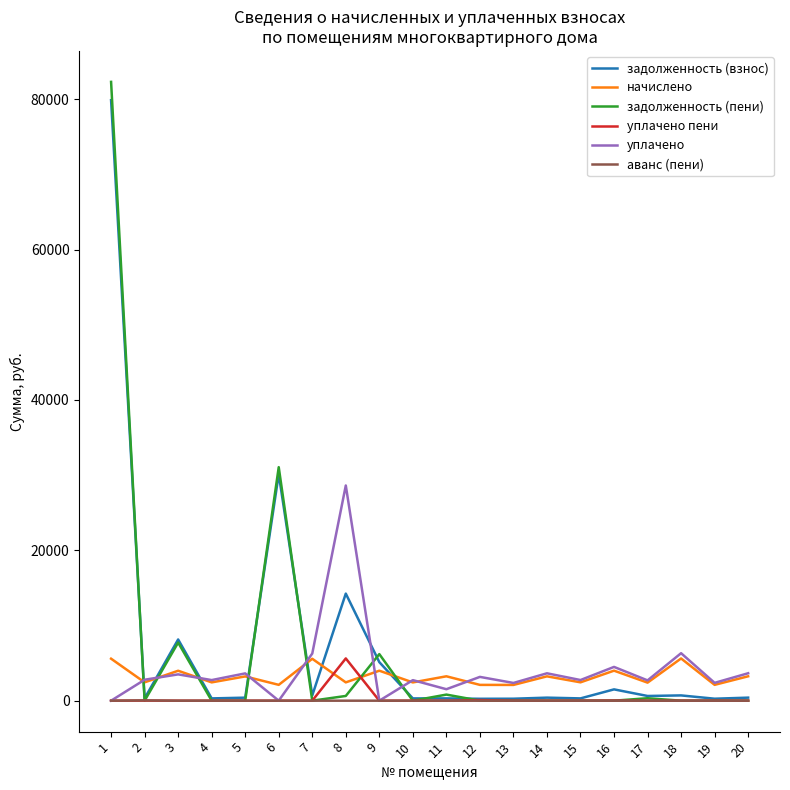

Between which two adjacent categories do уплачено and задолженность (взнос) first intersect?

1 and 2